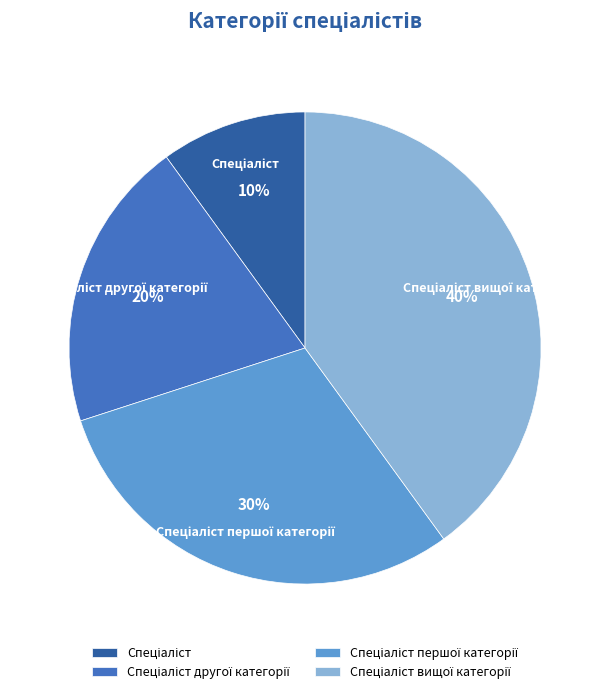

To the nearest percent, what is the difference between the largest and smallest slice percentages?

30%